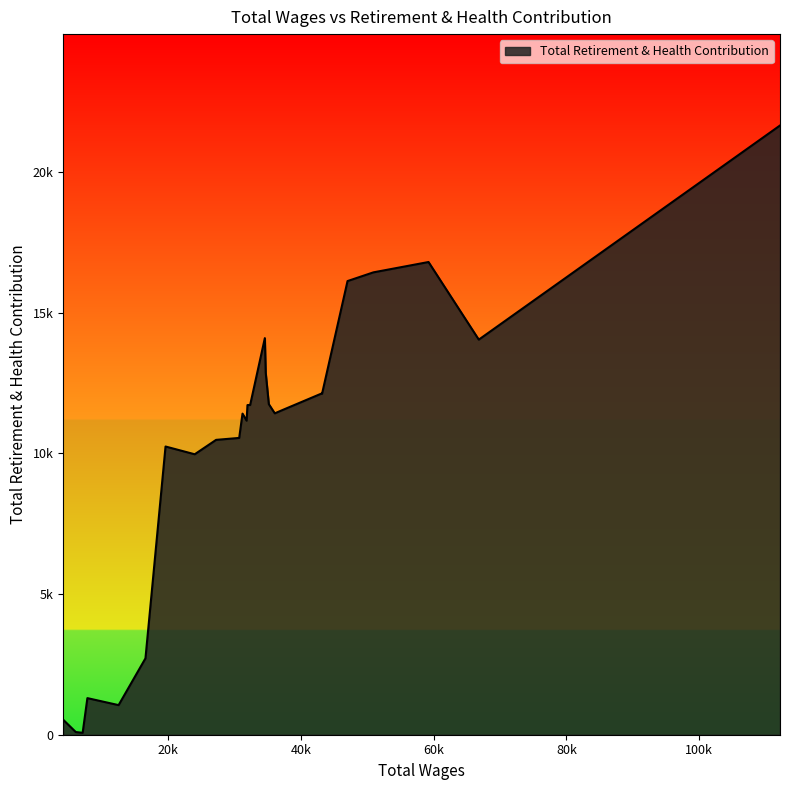

True or false: there are more than 0 points higher than both neighbors.

True